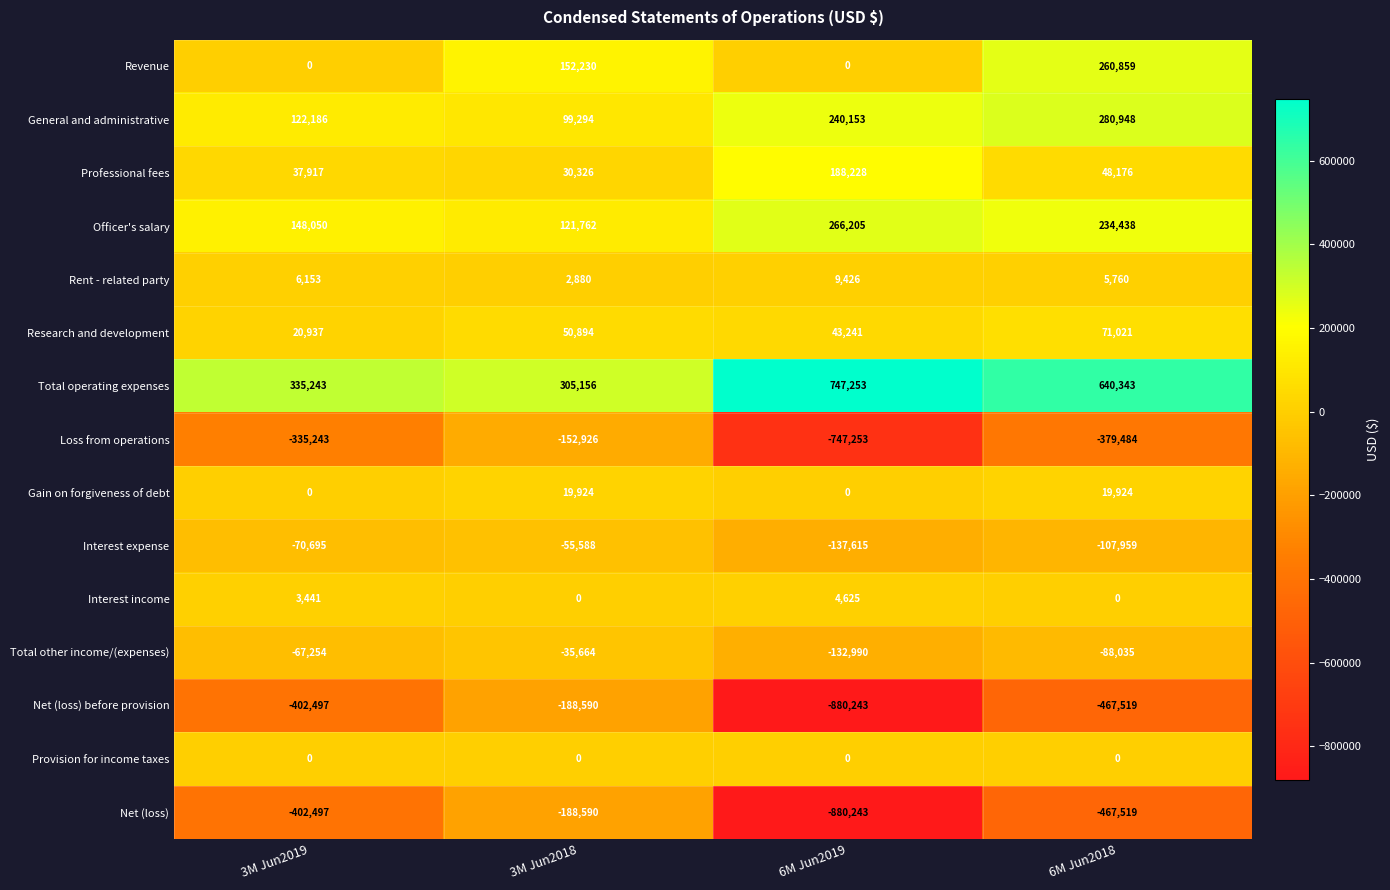

What is the sum of the Total other income/(expenses) values at 3M Jun2018 and 3M Jun2019?

-102918